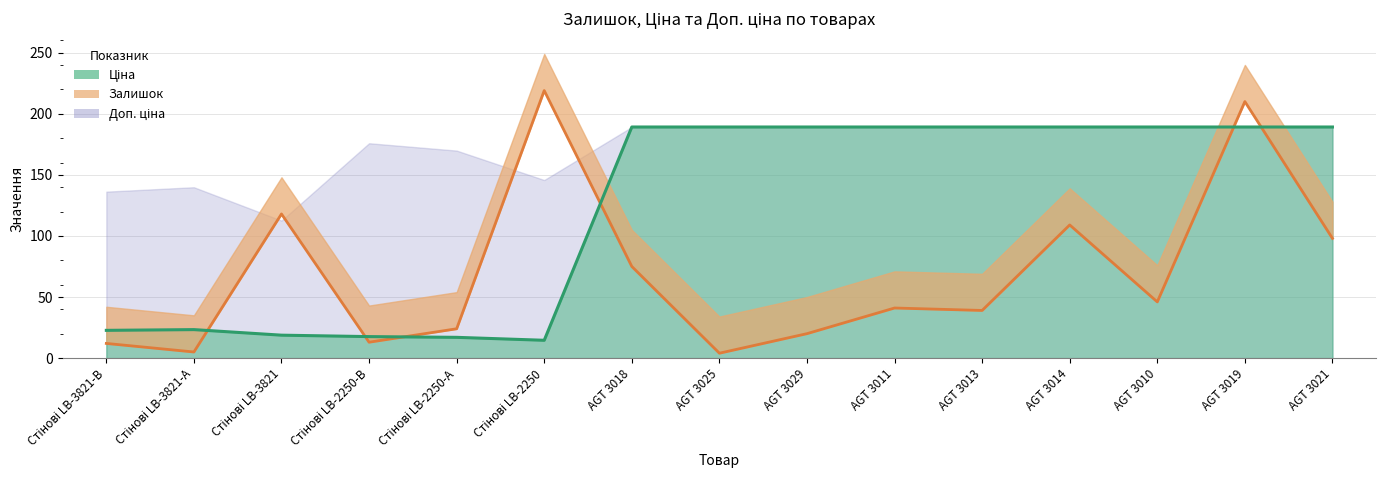

What is the label of the 11th point from the left?

AGT 3013